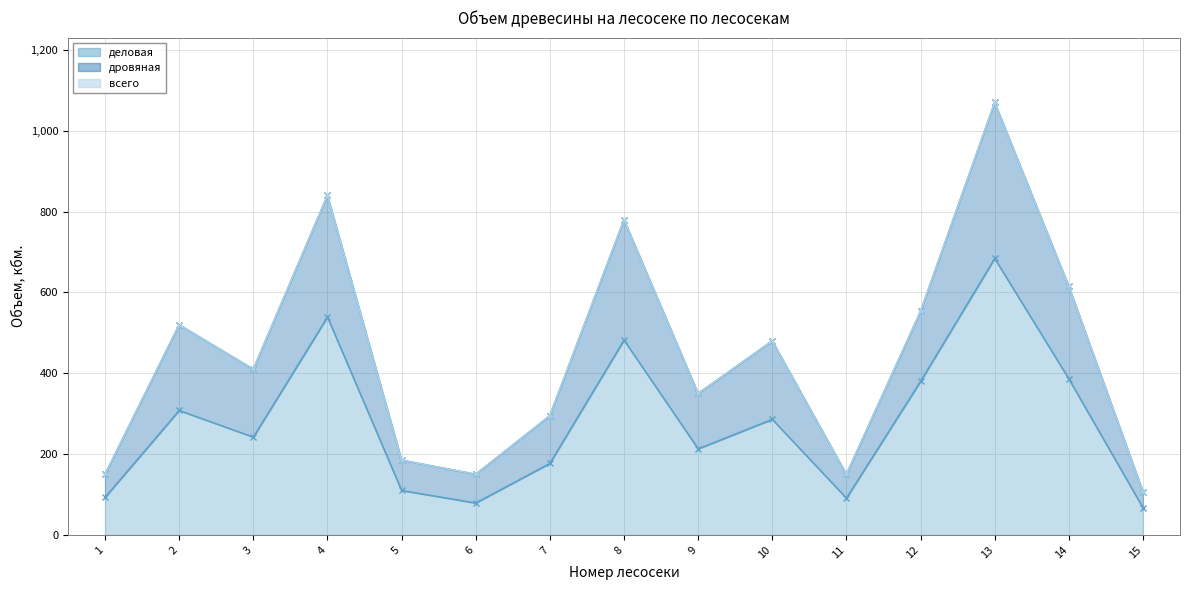

Which series has the largest total across all categories?

дровяная